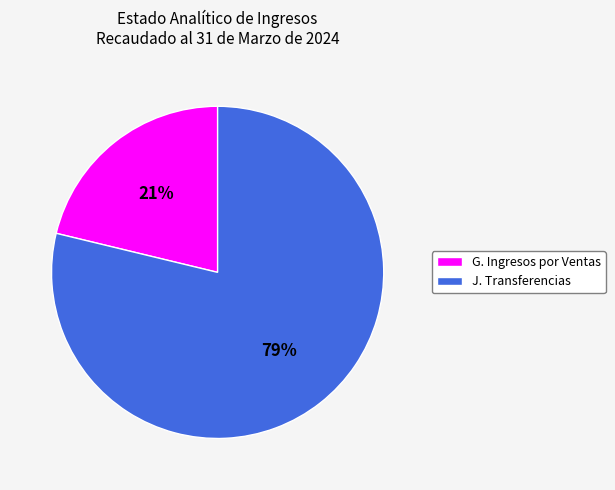

To the nearest percent, what is the combined percentage of G. Ingresos por Ventas and J. Transferencias?

100%